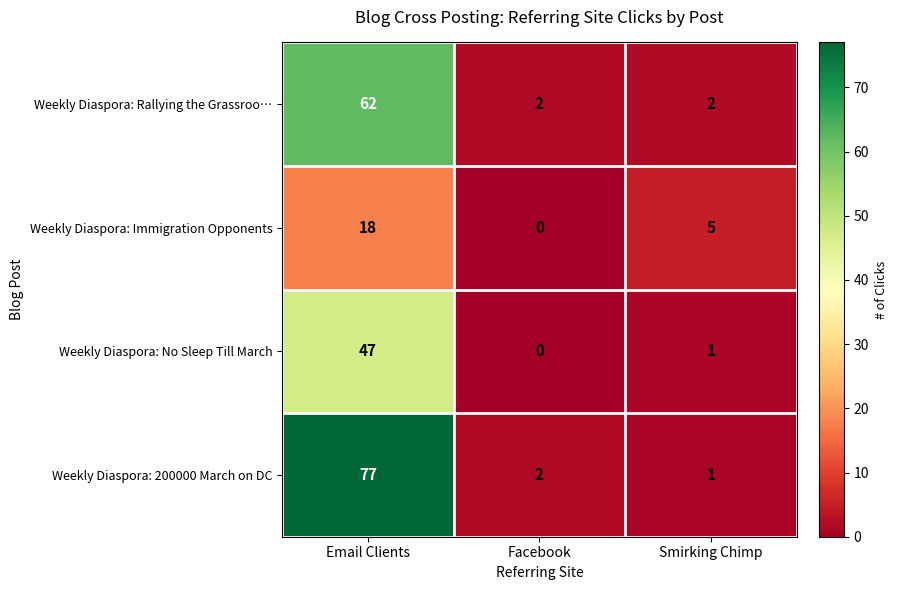

Which category has the highest value across all series?

Email Clients